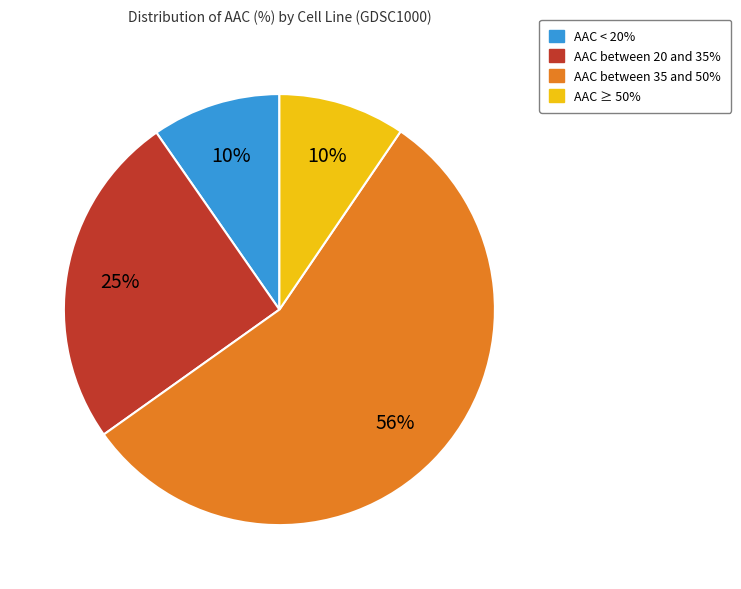

True or false: AAC between 35 and 50% accounts for 56% of the total.

True